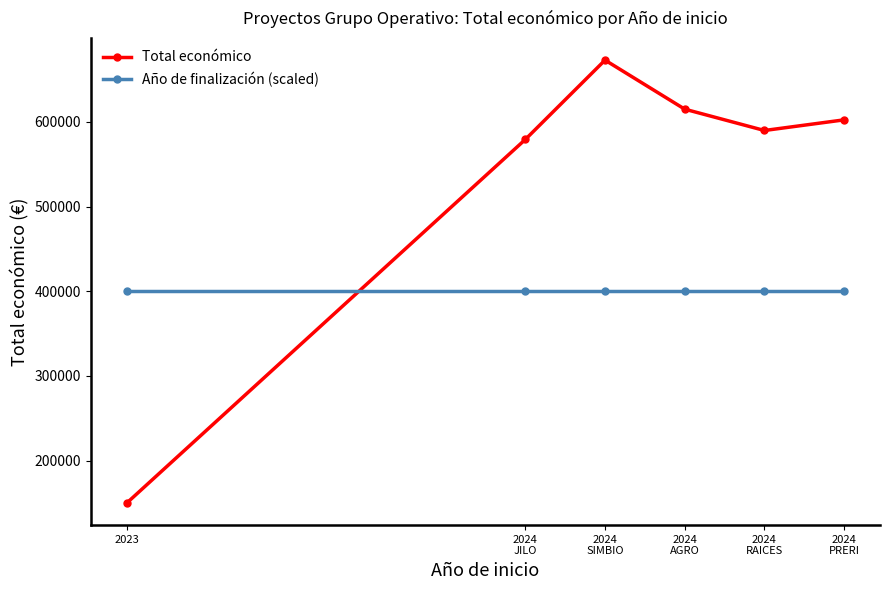

Which series has the largest total across all categories?

Total económico